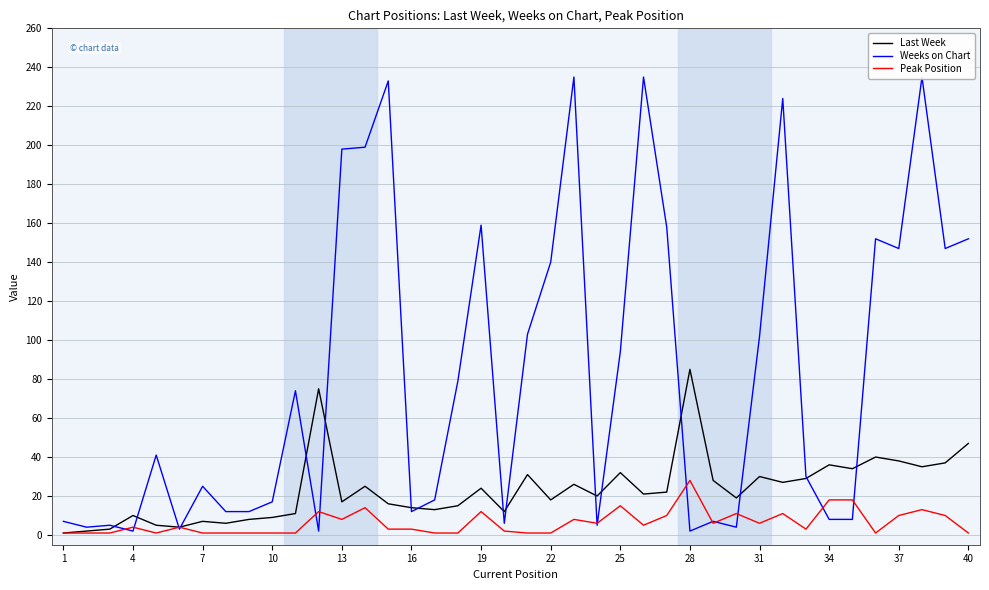

Which category has the highest value in the Peak Position series?

28